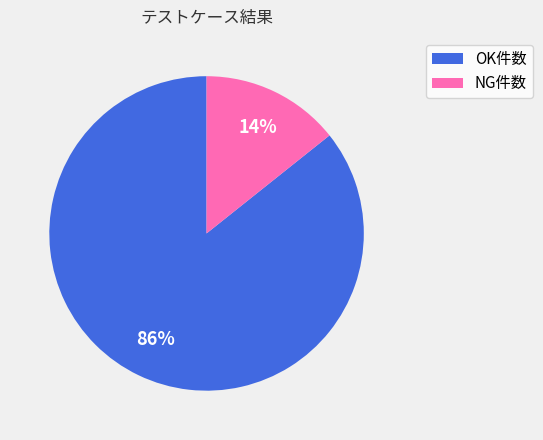

How many slices are in this pie chart?

2